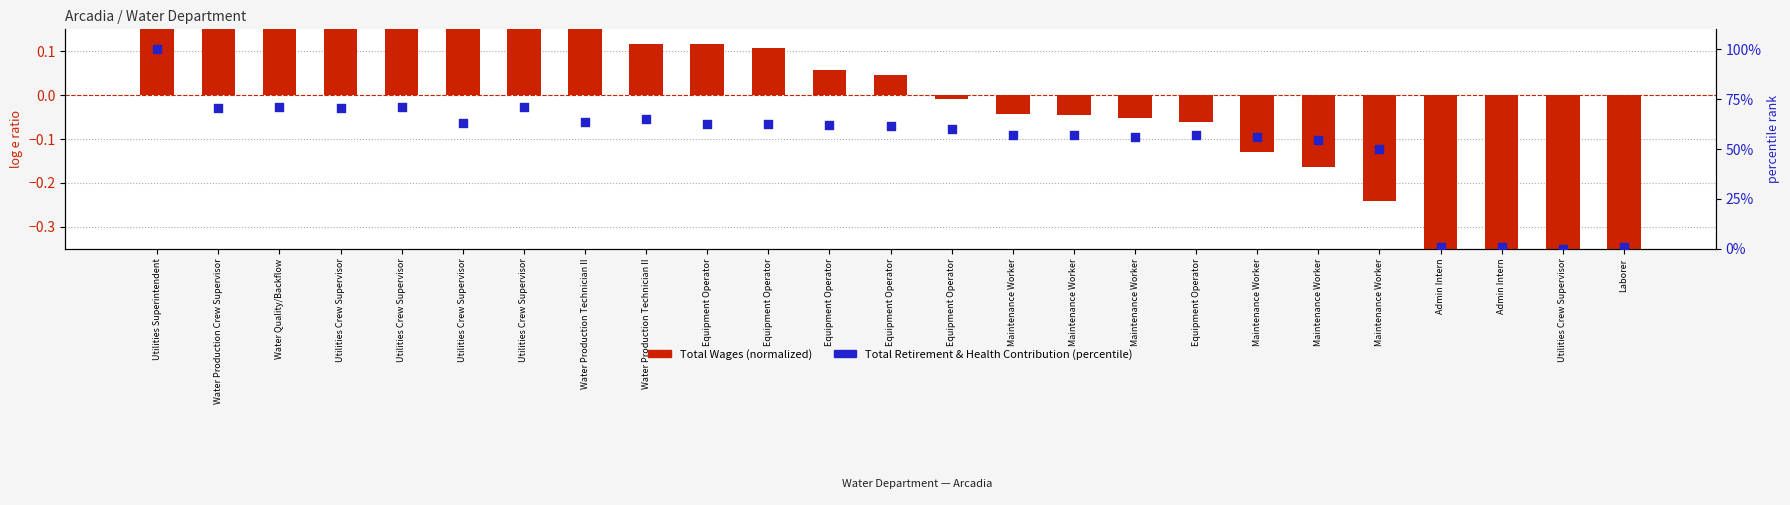

At how many categories does at least one series exceed 5?

21